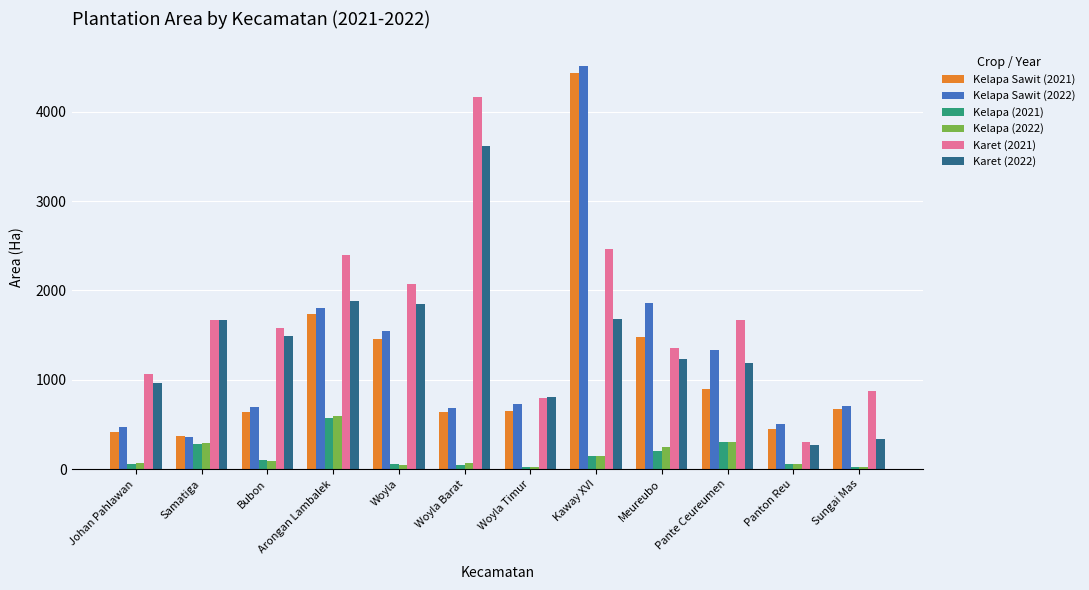

Is it true that Kelapa Sawit (2021) equals 230.3 at Woyla Timur?

False